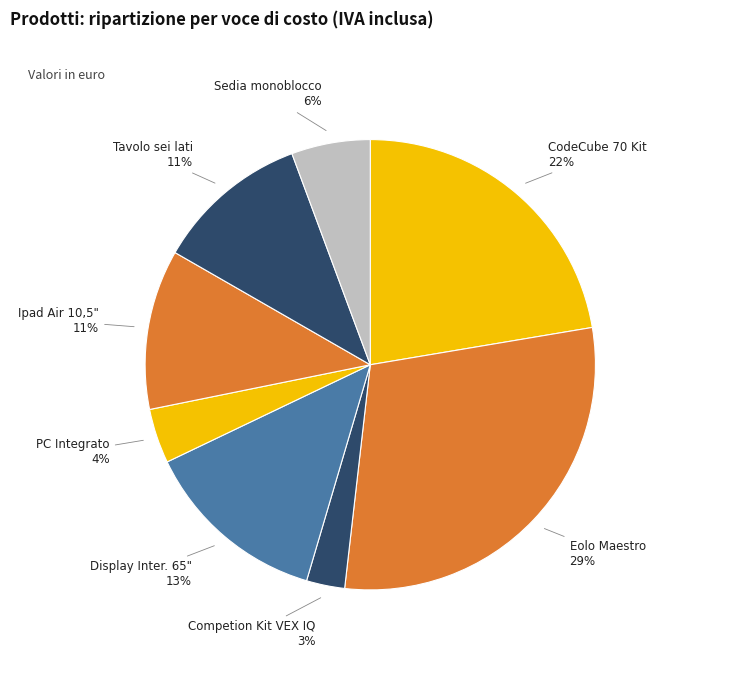

To the nearest percent, what is the difference between the CodeCube 70 Kit and Display Inter. 65" slice percentages?

9%